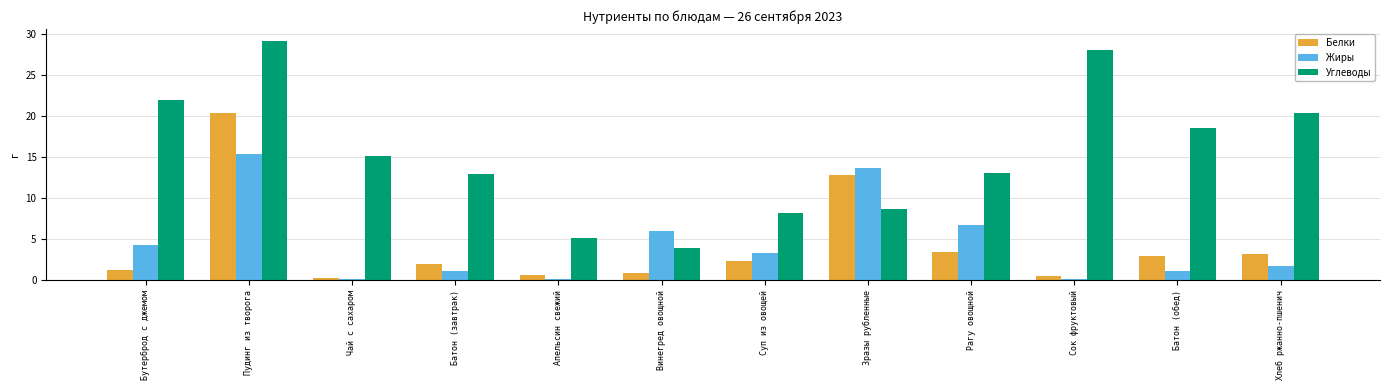

Count the number of categories in the chart.

12